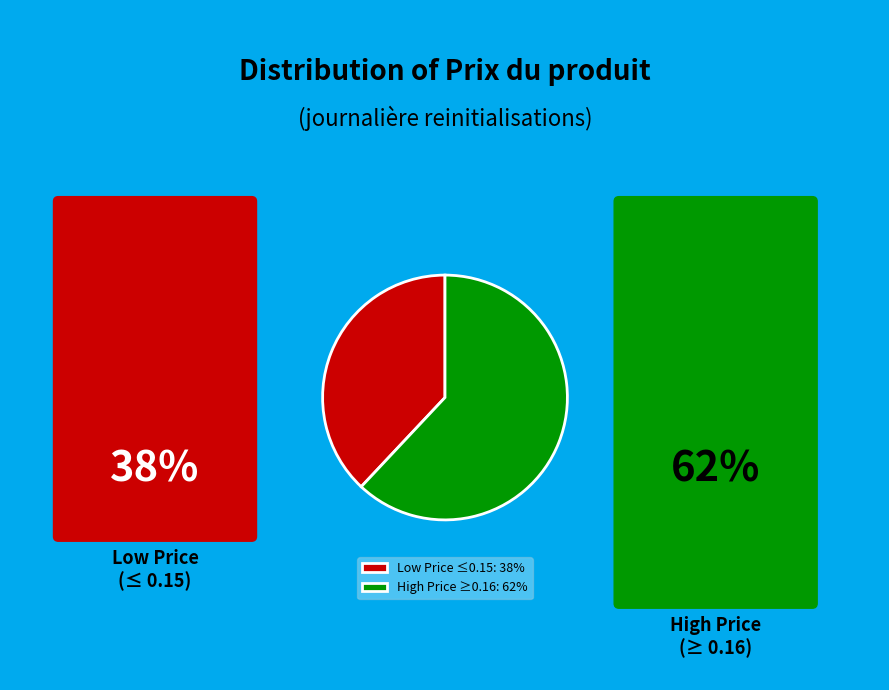

Is the sum of Low Price ≤0.15: 38% and High Price ≥0.16: 62% greater than half?

Yes